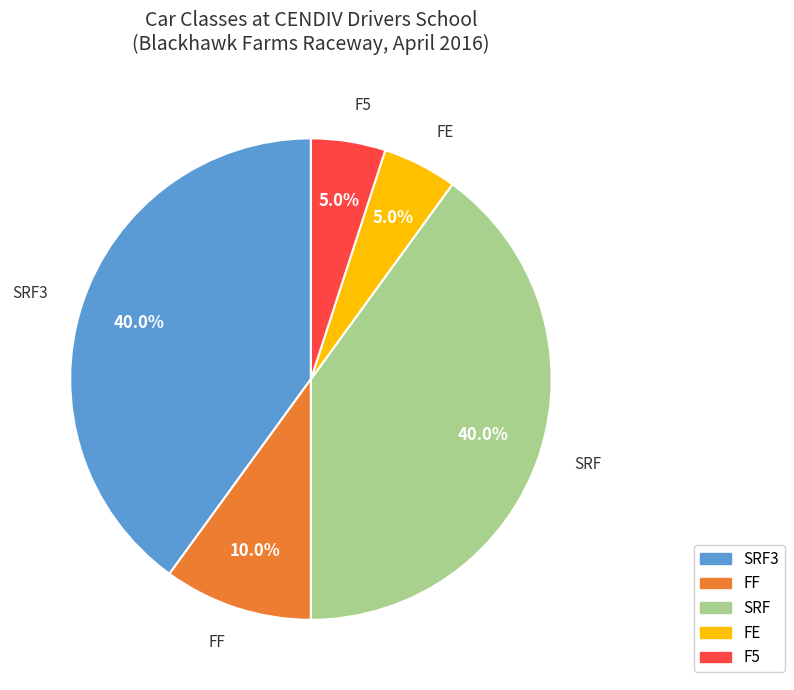

What is the ratio of the value at F5 to the value at FF?

0.5